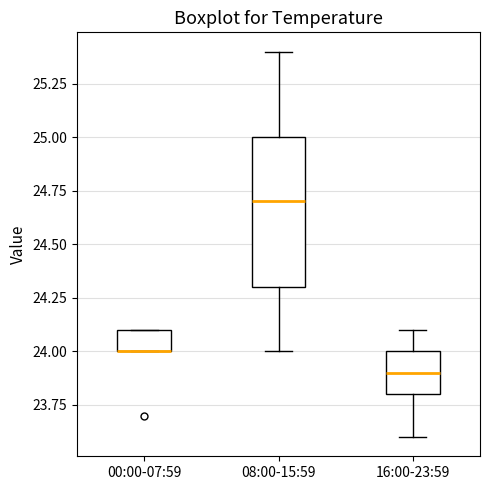

Where does the upper whisker of the box for 16:00-23:59 end on the y-axis? The values are not printed on the chart, so give them approximately, as read against the axis.

24.1